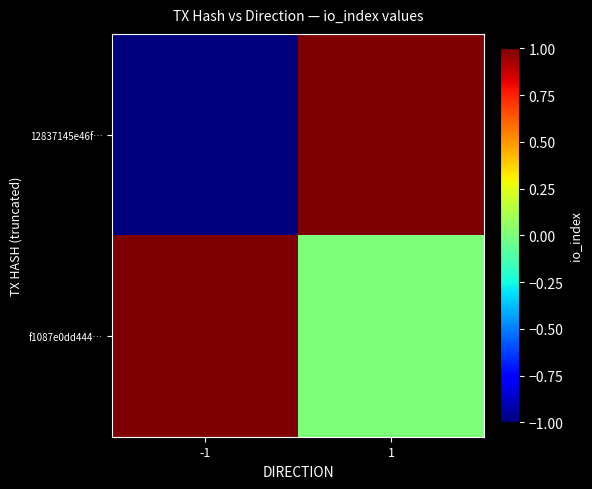

What is the spread (max minus min) of values at 1?

1